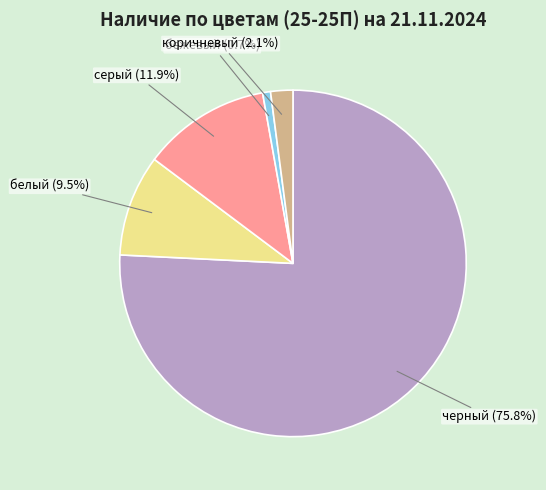

Combined, do бежевый and коричневый account for over 50%?

No